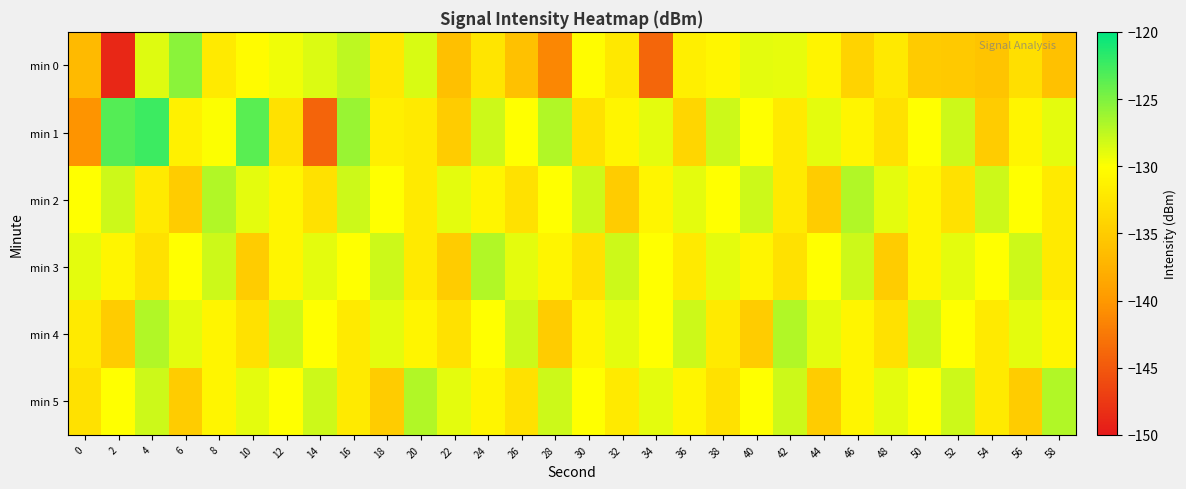

Reading left to right, what are all the values shown in this chart?

min 0: 0=-136.7	2=-148.9	4=-128.7	6=-125.4	8=-132.0	10=-130.3	12=-129.4	14=-128.6	16=-127.5	18=-132.2	20=-128.4	22=-136.1	24=-132.5	26=-136.0	28=-141.4	30=-130.2	32=-132.2	34=-143.9	36=-131.6	38=-130.8	40=-129.0	42=-129.1	44=-131.1	46=-134.3	48=-132.2	50=-135.1	52=-135.3	54=-135.7	56=-133.0	58=-136.0
min 1: 0=-140.3	2=-123.4	4=-122.5	6=-131.3	8=-129.9	10=-123.5	12=-132.9	14=-144.1	16=-126.1	18=-131.5	20=-132.0	22=-135.0	24=-128.0	26=-130.0	28=-127.0	30=-133.0	32=-131.0	34=-129.0	36=-134.0	38=-128.0	40=-130.0	42=-132.0	44=-129.0	46=-131.0	48=-133.0	50=-130.0	52=-128.0	54=-135.0	56=-131.0	58=-129.0
min 2: 0=-130.0	2=-128.0	4=-132.0	6=-135.0	8=-127.0	10=-129.0	12=-131.0	14=-133.0	16=-128.0	18=-130.0	20=-132.0	22=-129.0	24=-131.0	26=-133.0	28=-130.0	30=-128.0	32=-135.0	34=-131.0	36=-129.0	38=-130.0	40=-128.0	42=-132.0	44=-135.0	46=-127.0	48=-129.0	50=-131.0	52=-133.0	54=-128.0	56=-130.0	58=-132.0
min 3: 0=-129.0	2=-131.0	4=-133.0	6=-130.0	8=-128.0	10=-135.0	12=-131.0	14=-129.0	16=-130.0	18=-128.0	20=-132.0	22=-135.0	24=-127.0	26=-129.0	28=-131.0	30=-133.0	32=-128.0	34=-130.0	36=-132.0	38=-129.0	40=-131.0	42=-133.0	44=-130.0	46=-128.0	48=-135.0	50=-131.0	52=-129.0	54=-130.0	56=-128.0	58=-132.0
min 4: 0=-132.0	2=-135.0	4=-127.0	6=-129.0	8=-131.0	10=-133.0	12=-128.0	14=-130.0	16=-132.0	18=-129.0	20=-131.0	22=-133.0	24=-130.0	26=-128.0	28=-135.0	30=-131.0	32=-129.0	34=-130.0	36=-128.0	38=-132.0	40=-135.0	42=-127.0	44=-129.0	46=-131.0	48=-133.0	50=-128.0	52=-130.0	54=-132.0	56=-129.0	58=-131.0
min 5: 0=-133.0	2=-130.0	4=-128.0	6=-135.0	8=-131.0	10=-129.0	12=-130.0	14=-128.0	16=-132.0	18=-135.0	20=-127.0	22=-129.0	24=-131.0	26=-133.0	28=-128.0	30=-130.0	32=-132.0	34=-129.0	36=-131.0	38=-133.0	40=-130.0	42=-128.0	44=-135.0	46=-131.0	48=-129.0	50=-130.0	52=-128.0	54=-132.0	56=-135.0	58=-127.0